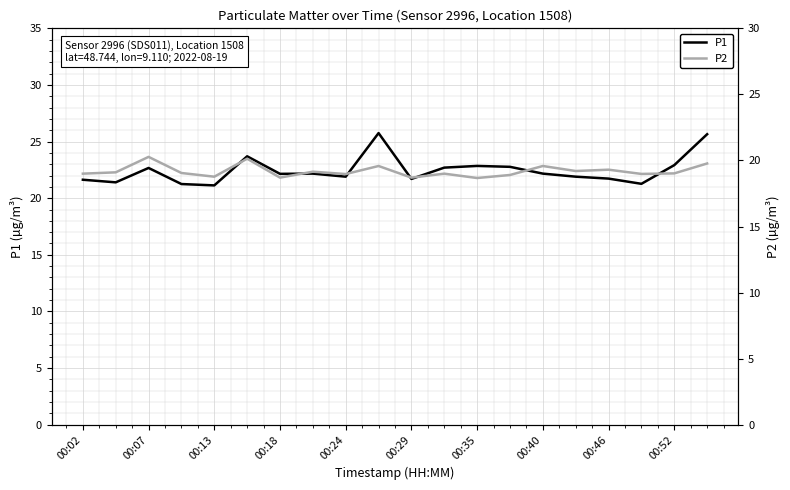

The value of P1 at 00:07 is 22.7. True or false?

True